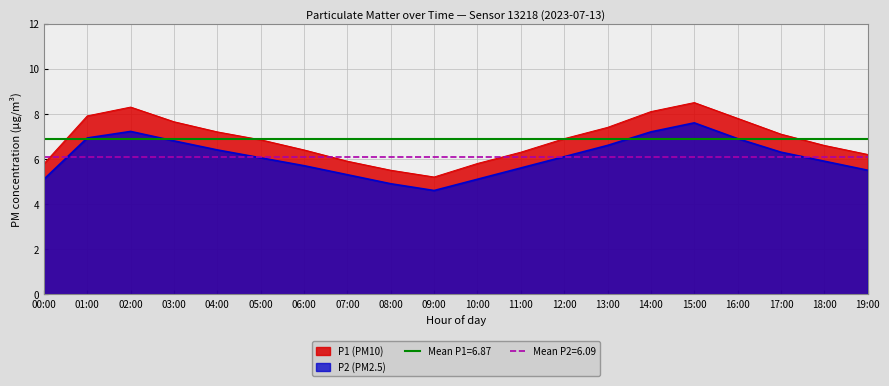

What is the minimum value shown in the chart?

4.6